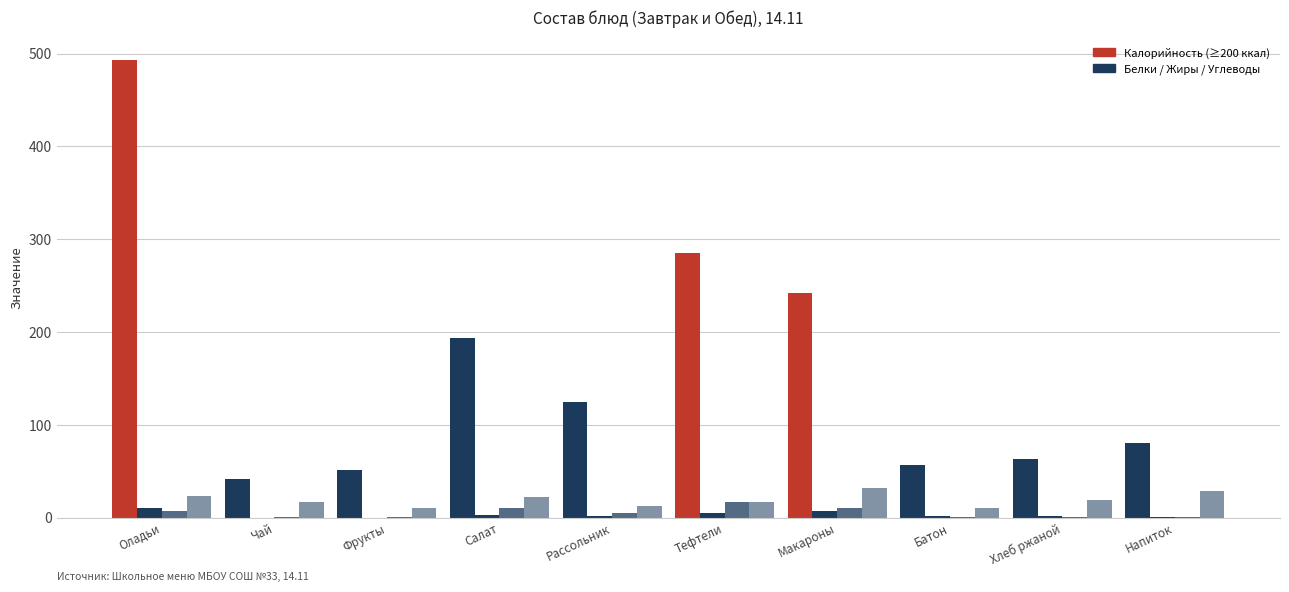

Count the number of data series in this chart.

4